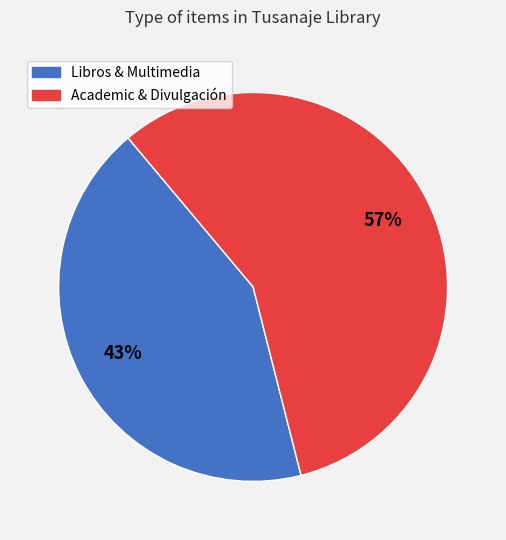

Is there a majority slice in this chart?

Yes